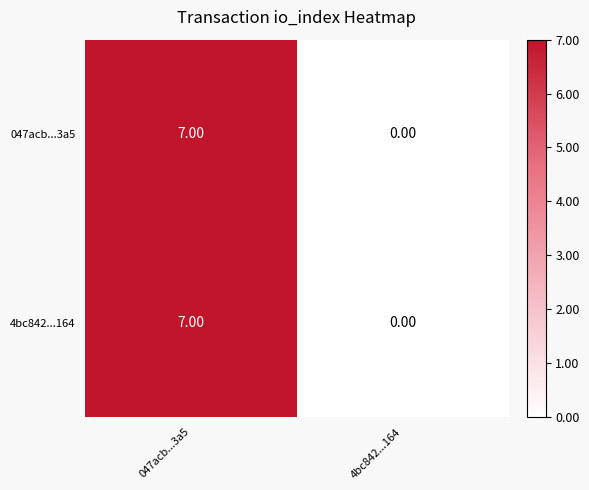

What is the sum of all 4bc842...164 values?

7